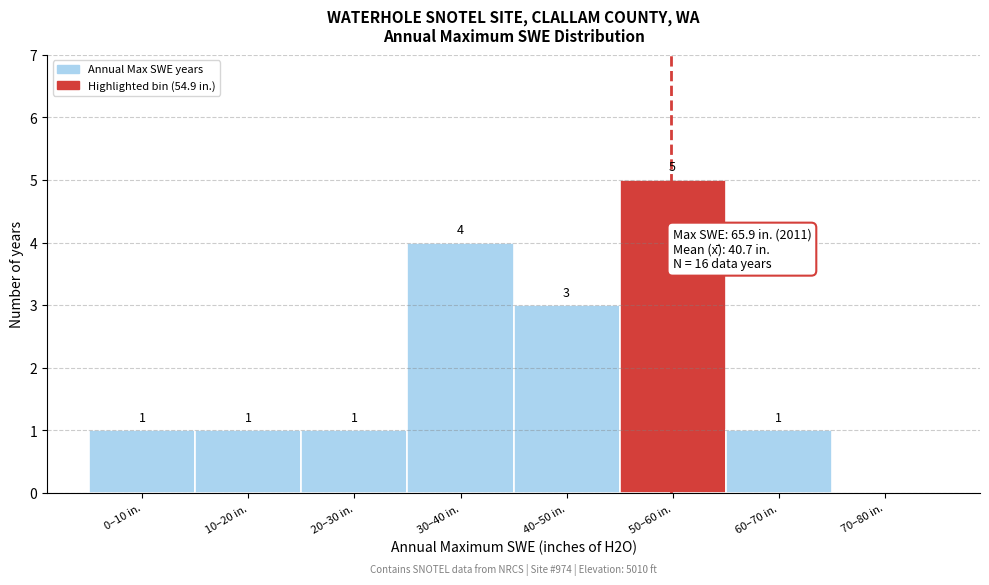

Reading left to right, extract all data points from this chart.

0–10 in.=1	10–20 in.=1	20–30 in.=1	30–40 in.=4	40–50 in.=3	50–60 in.=5	60–70 in.=1	70–80 in.=0